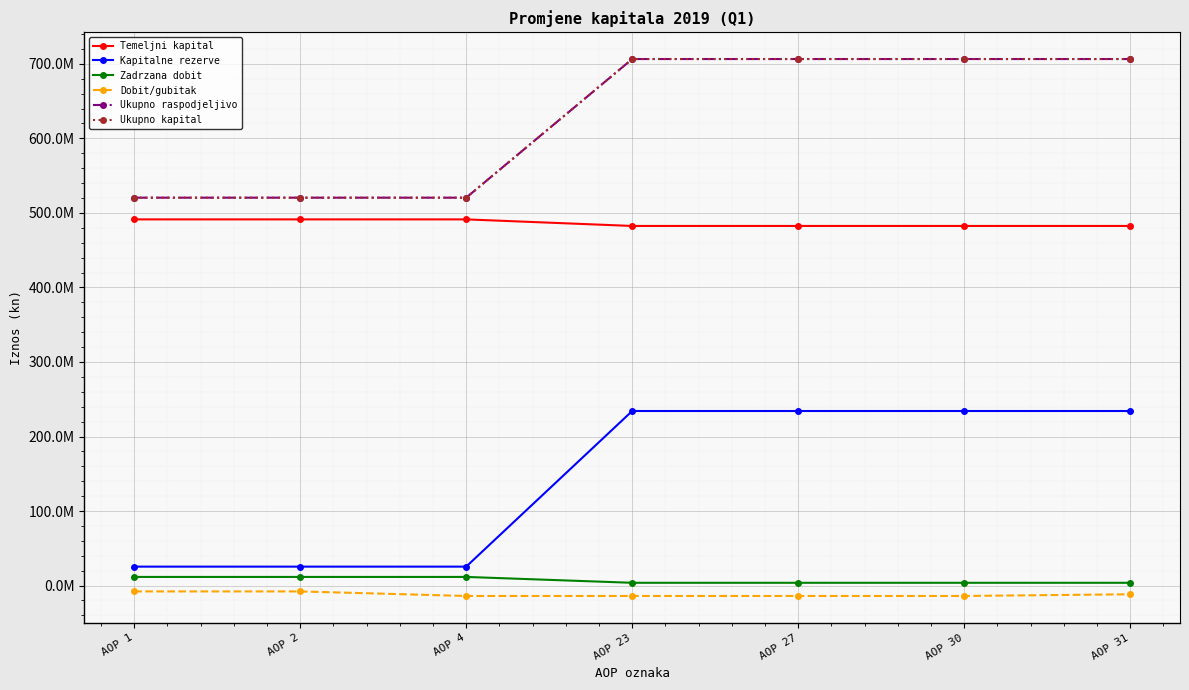

Is it true that Temeljni kapital equals 205989639 at AOP 23?

False